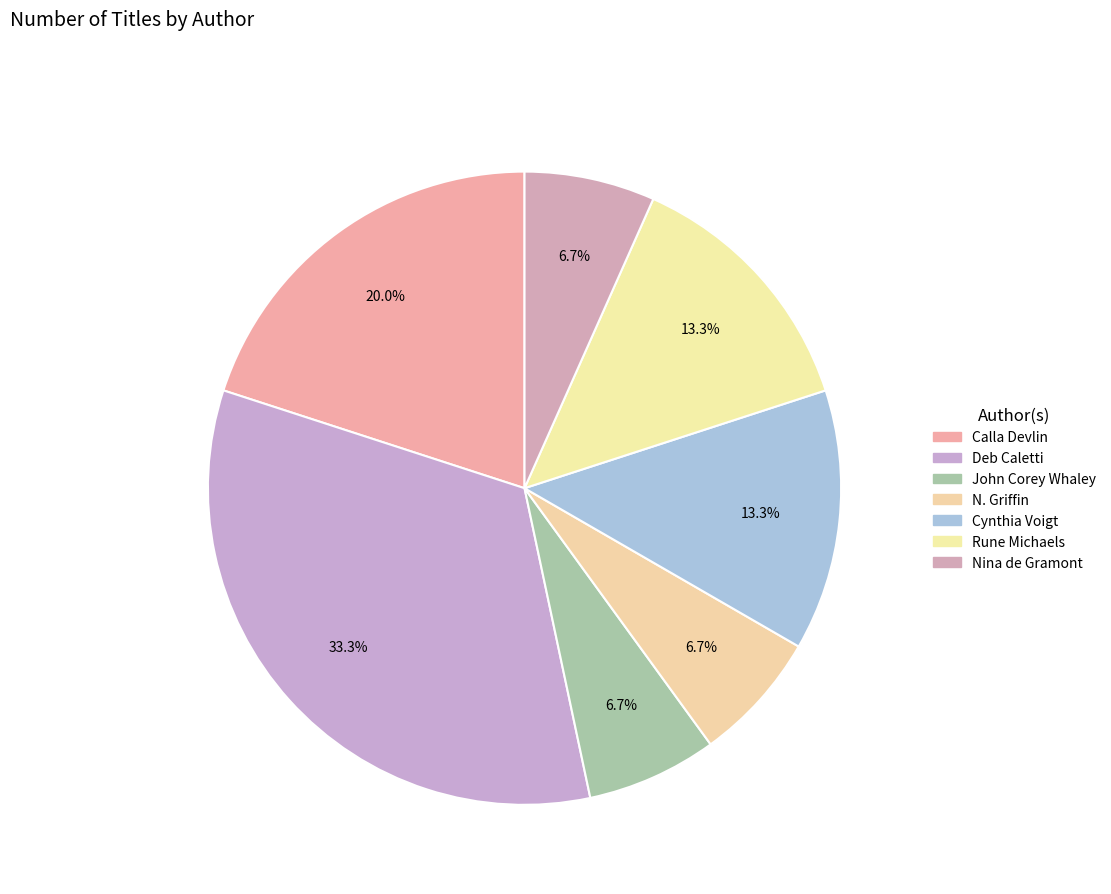

How many slices are in this pie chart?

7